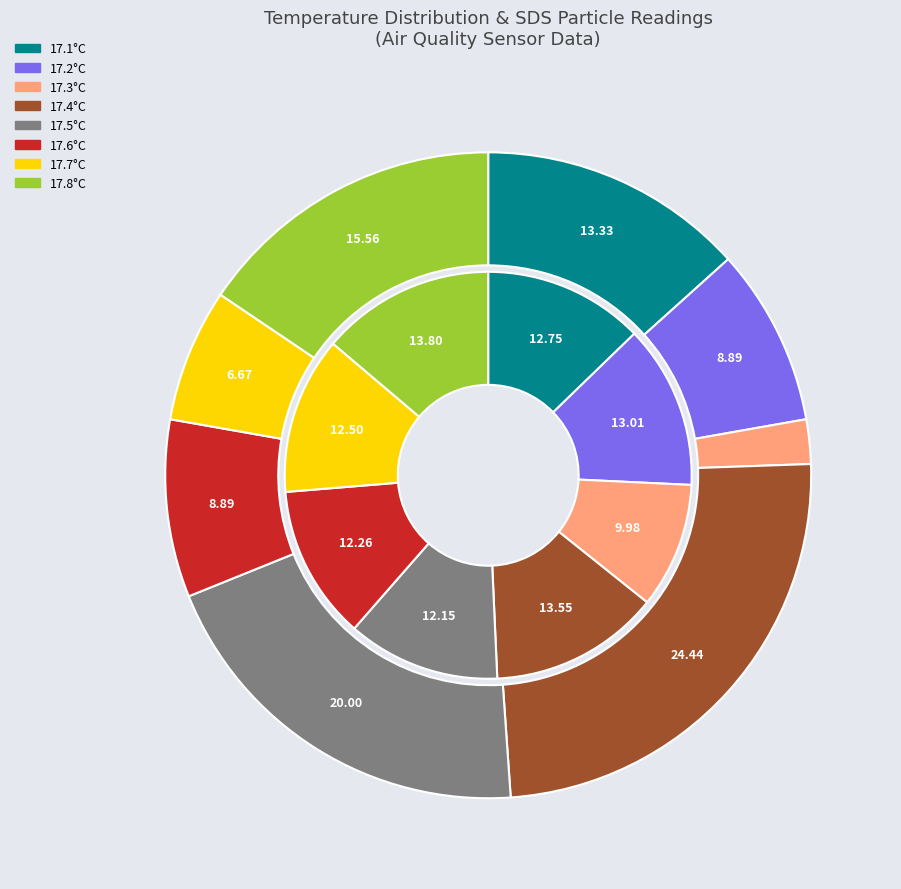

To the nearest percent, what portion does 33 represent?

3%